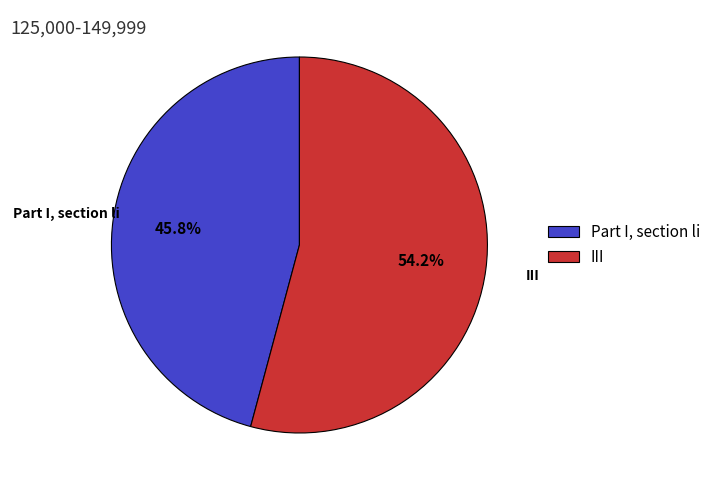

Is it true that III is 54% of the pie?

True